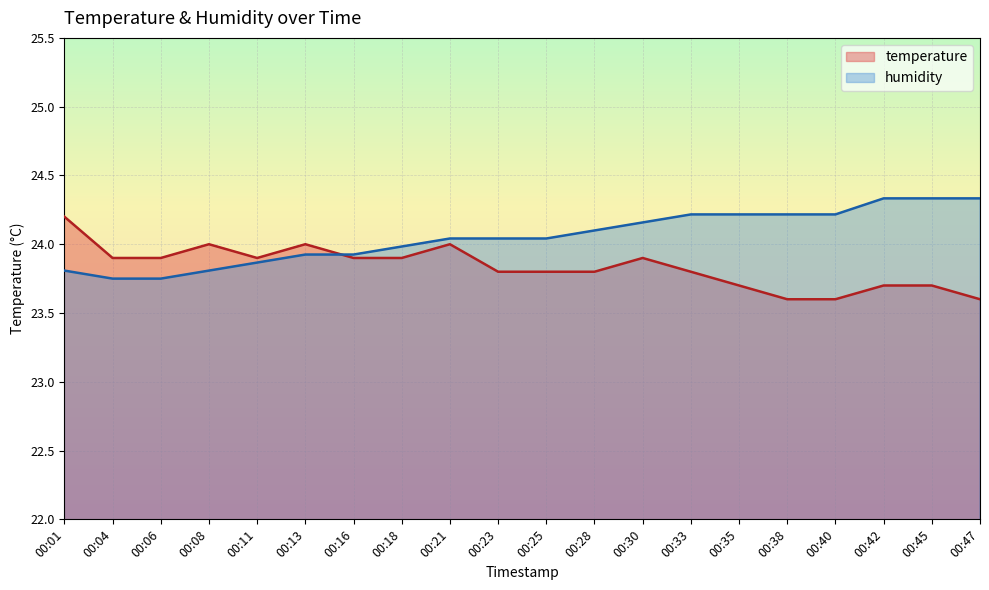

What is the approximate value of humidity at 00:23?

24.0